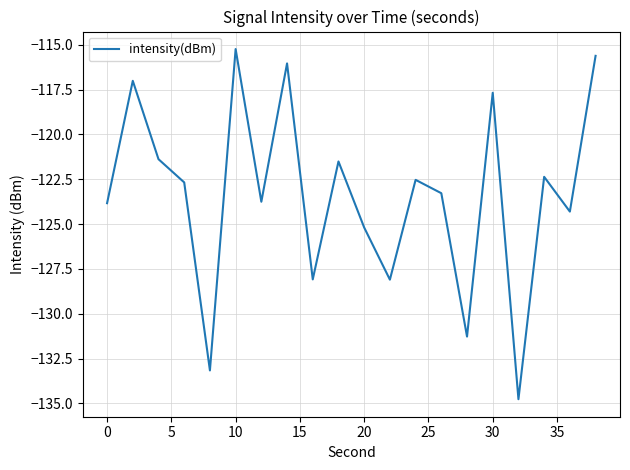

How many lines are shown in the chart?

1